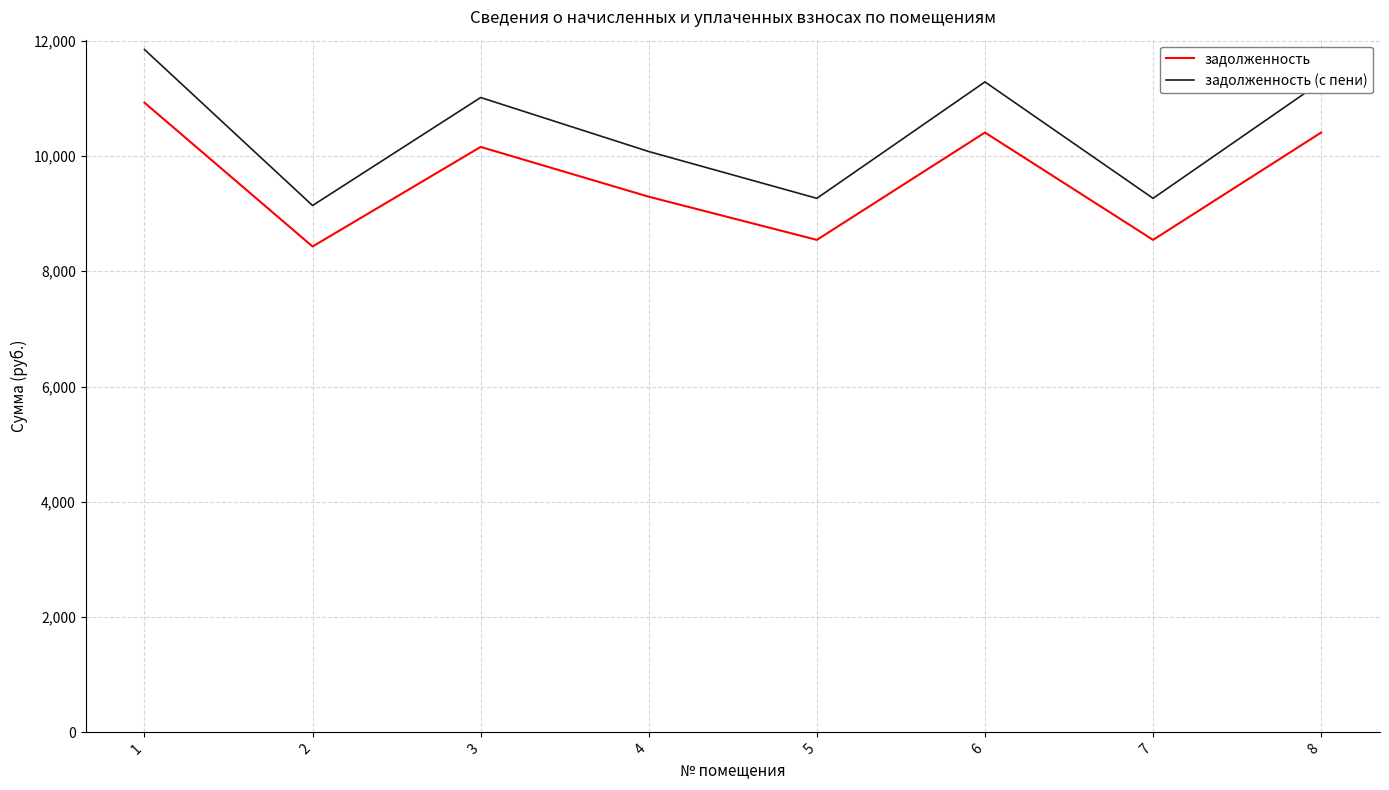

List the series in order of their peak value, highest first.

задолженность (с пени), задолженность